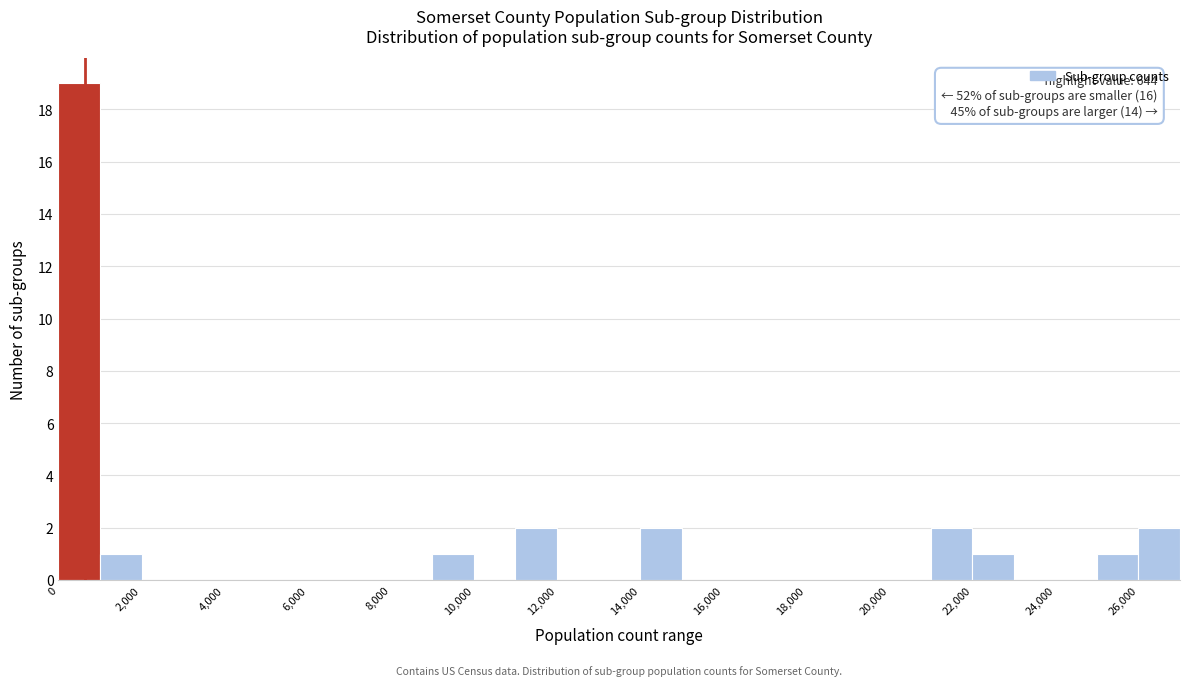

Which range on the x-axis has the tallest bar?

0 to 1000